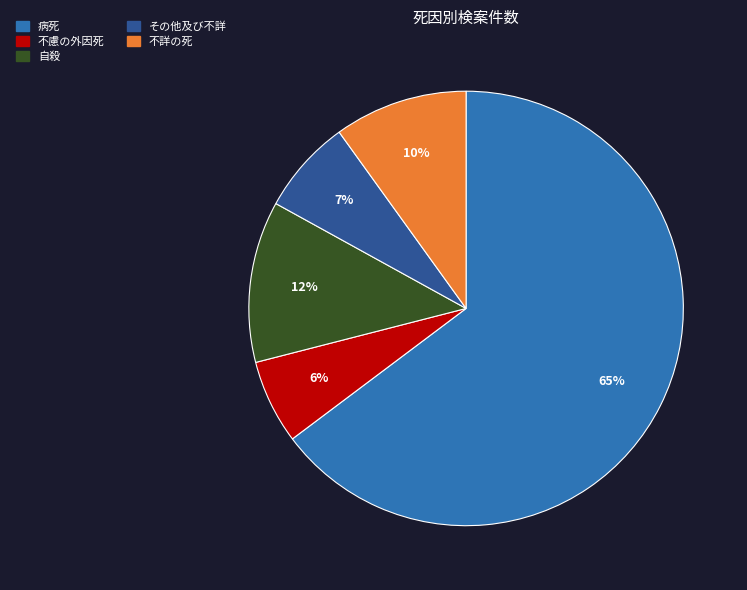

Count the number of slices in the pie.

5